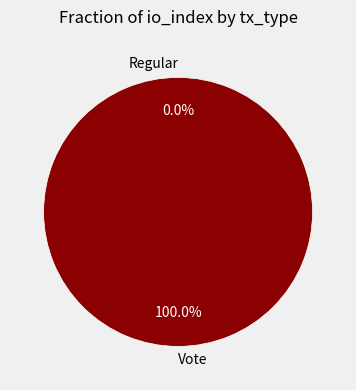

What is the majority slice?

Vote